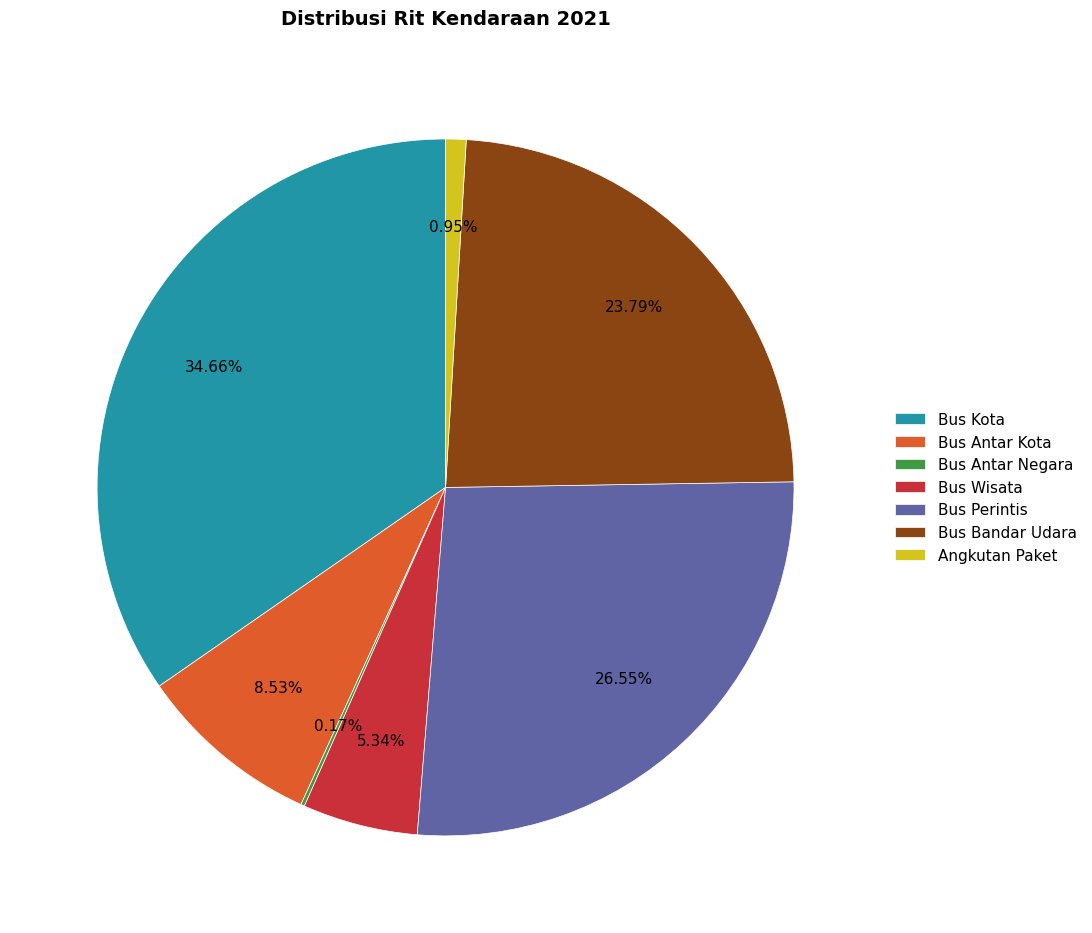

Which slice is the largest?

Bus Kota